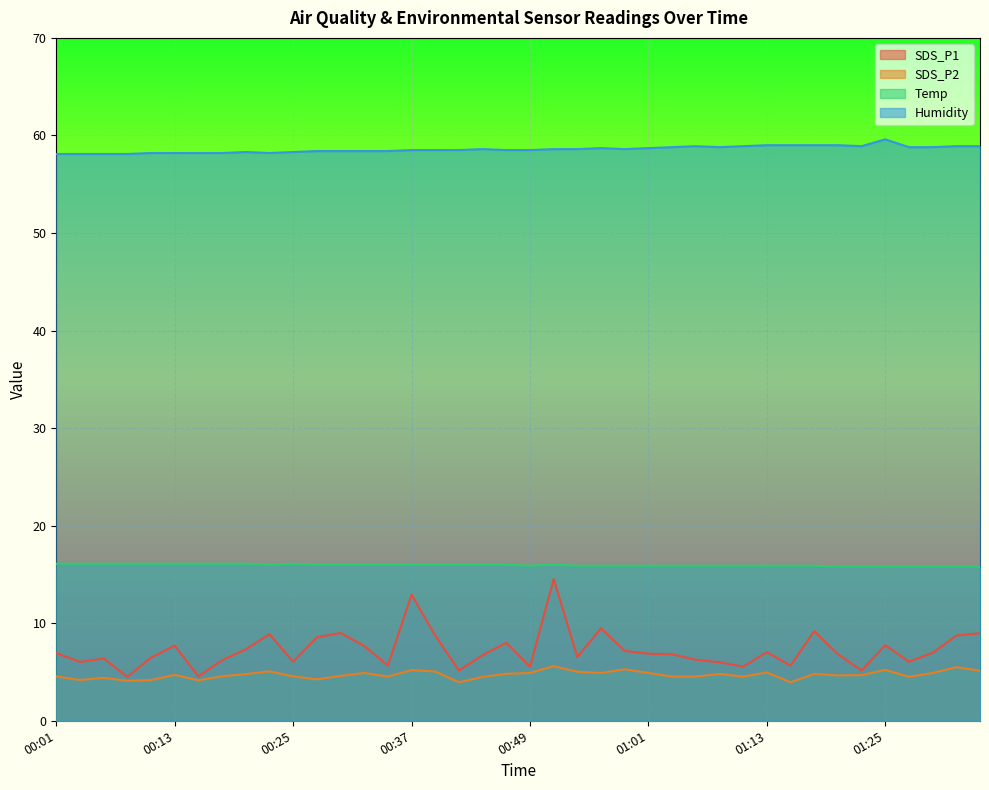

List the labels in order of SDS_P1 value, largest first.

00:51, 00:37, 00:56, 01:17, 00:30, 01:34, 00:22, 00:39, 01:32, 00:27, 00:46, 01:25, 00:13, 00:32, 00:20, 00:58, 01:13, 01:29, 00:01, 01:01, 01:03, 01:20, 00:44, 00:53, 00:11, 00:06, 01:05, 00:18, 00:25, 01:27, 00:03, 01:08, 00:34, 01:15, 01:10, 00:49, 00:42, 01:22, 00:15, 00:08